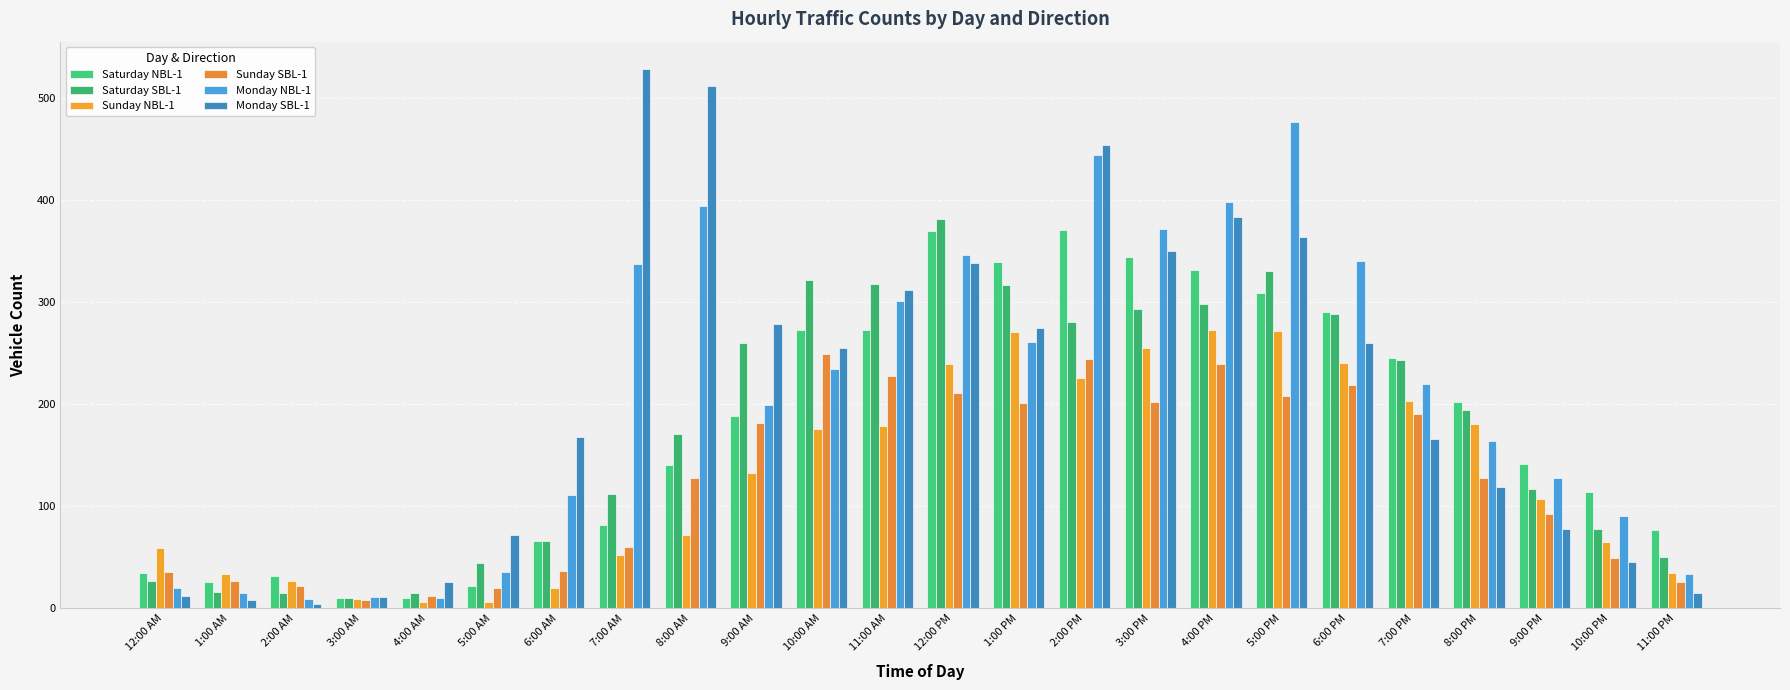

Is it true that Saturday NBL-1 equals 16 at 4:00 AM?

False